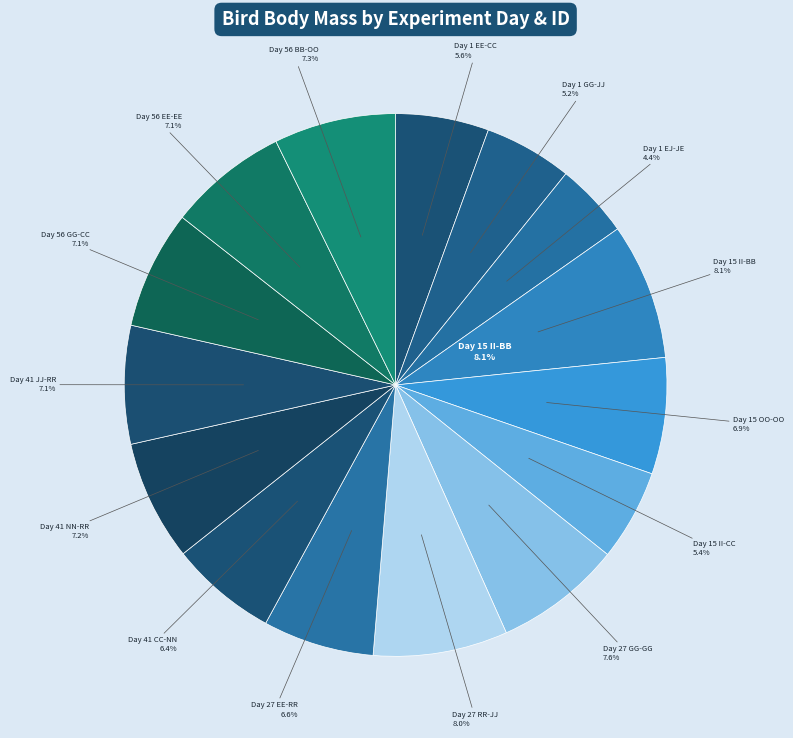

How many slices are in this pie chart?

15